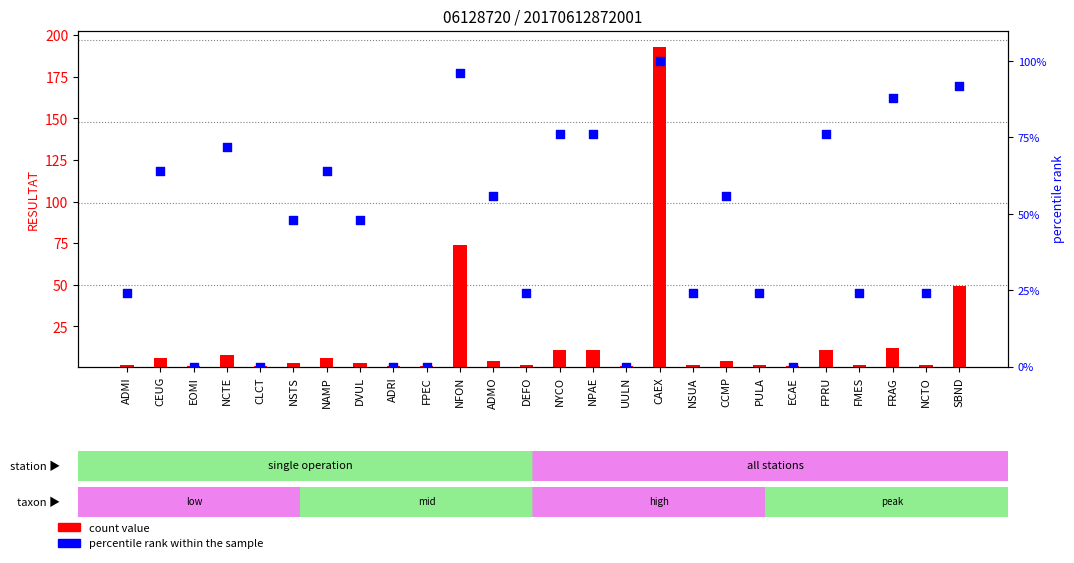

At which category is the sum across all series the highest?

CAEX